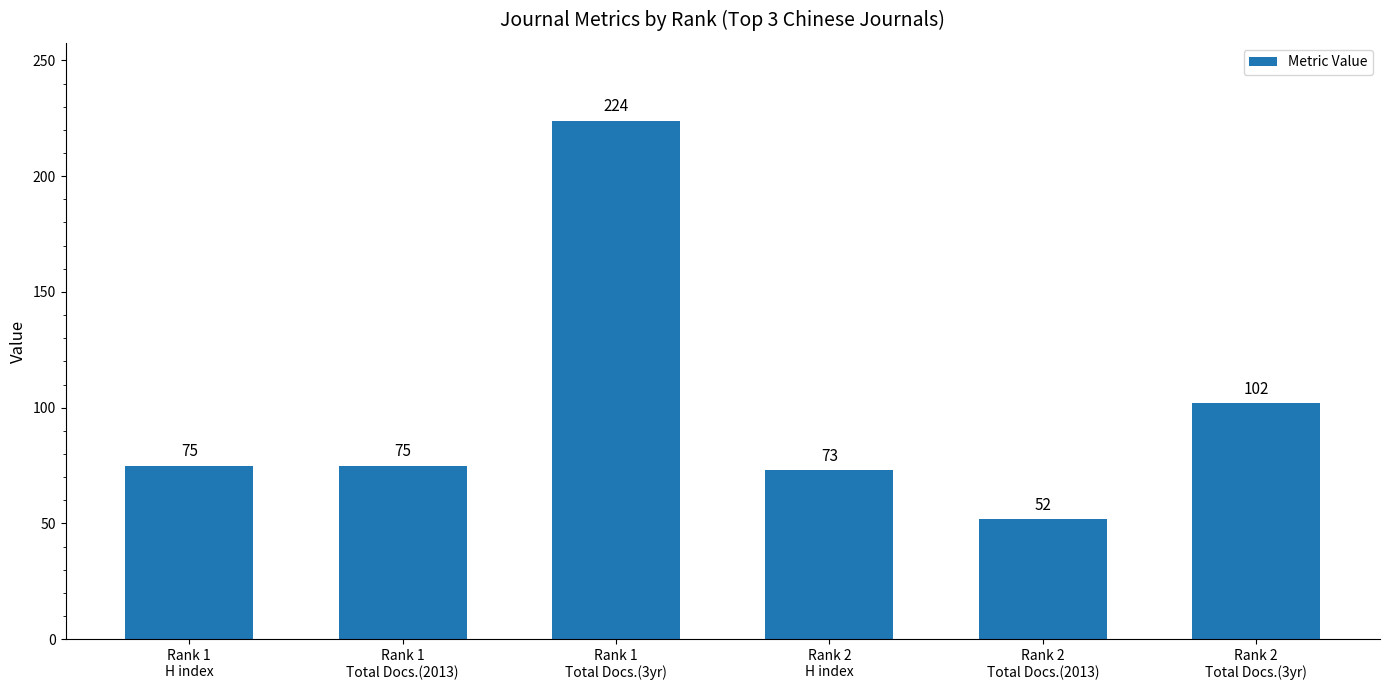

Is it true that the value at Rank 2
H index is 98?

False